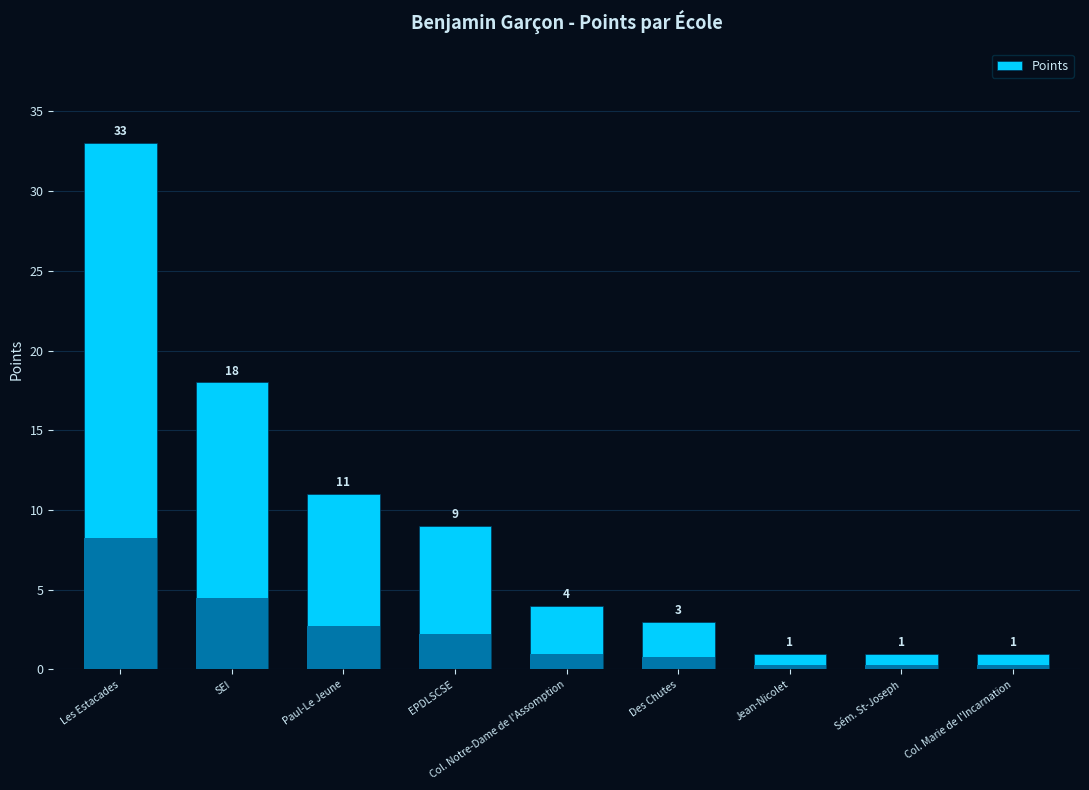

Reading left to right, transcribe all the data shown in this chart.

Les Estacades=33	SEI=18	Paul-Le Jeune=11	EPDLSCSE=9	Col. Notre-Dame de l'Assomption=4	Des Chutes=3	Jean-Nicolet=1	Sém. St-Joseph=1	Col. Marie de l'Incarnation=1